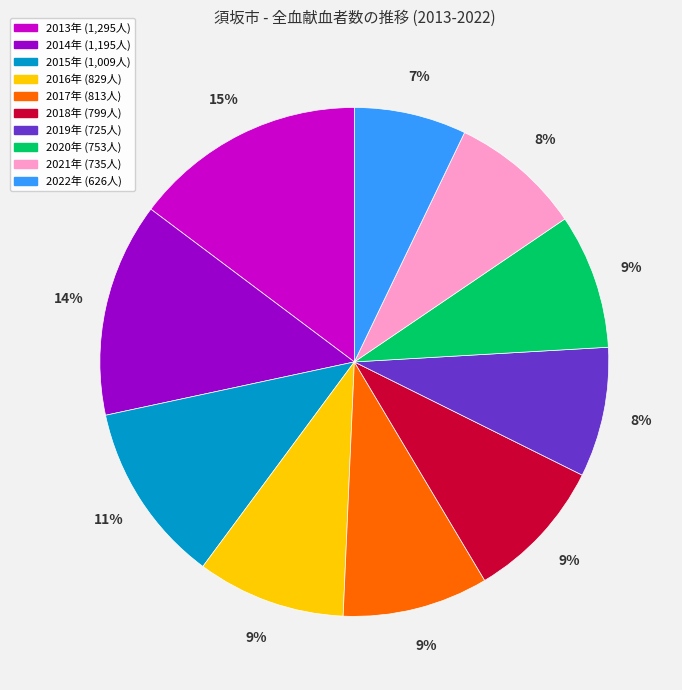

To the nearest percent, what is the difference between the largest and smallest slice percentages?

8%